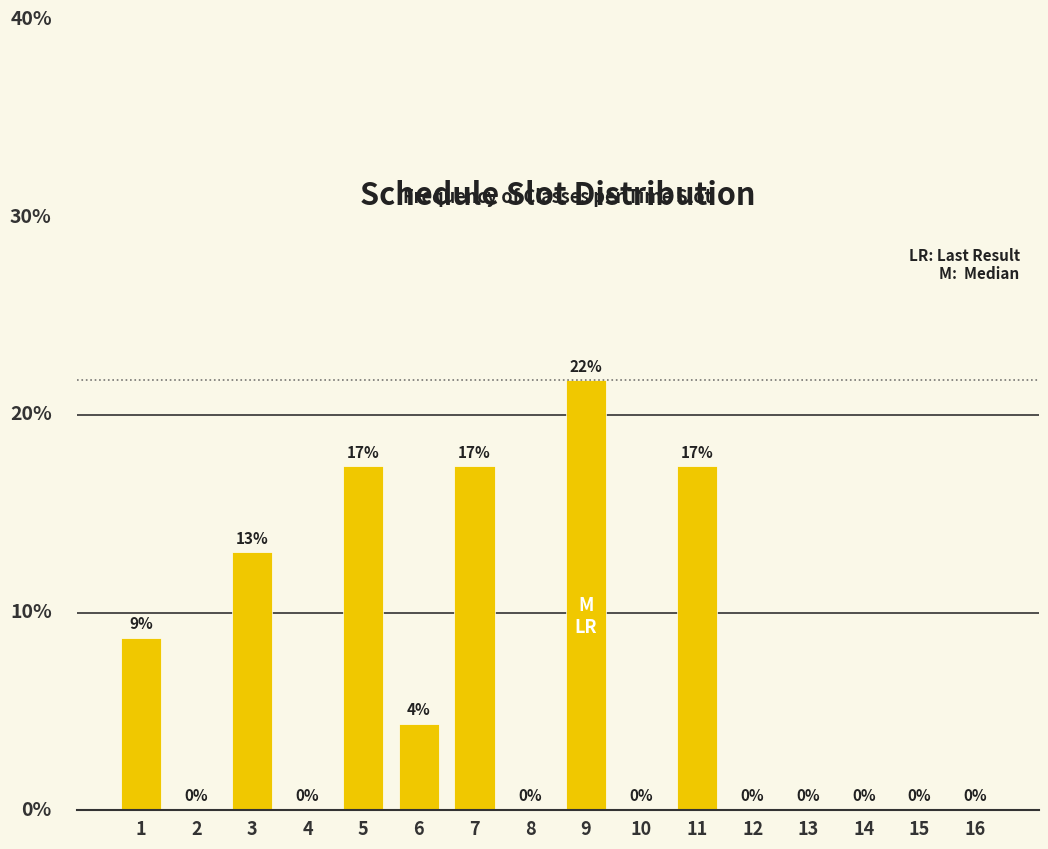

The value at 2 is 0.0. True or false?

True